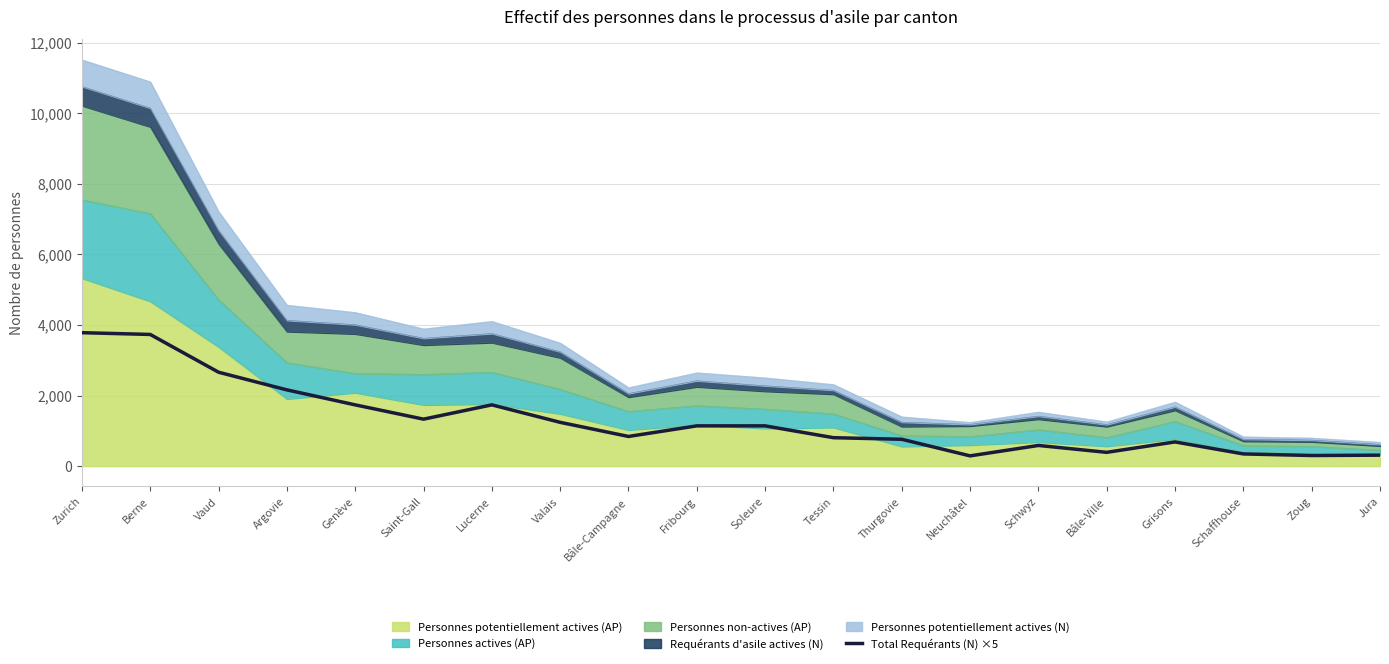

How many interior local valleys (lower than both neighbors) does the data have?

5